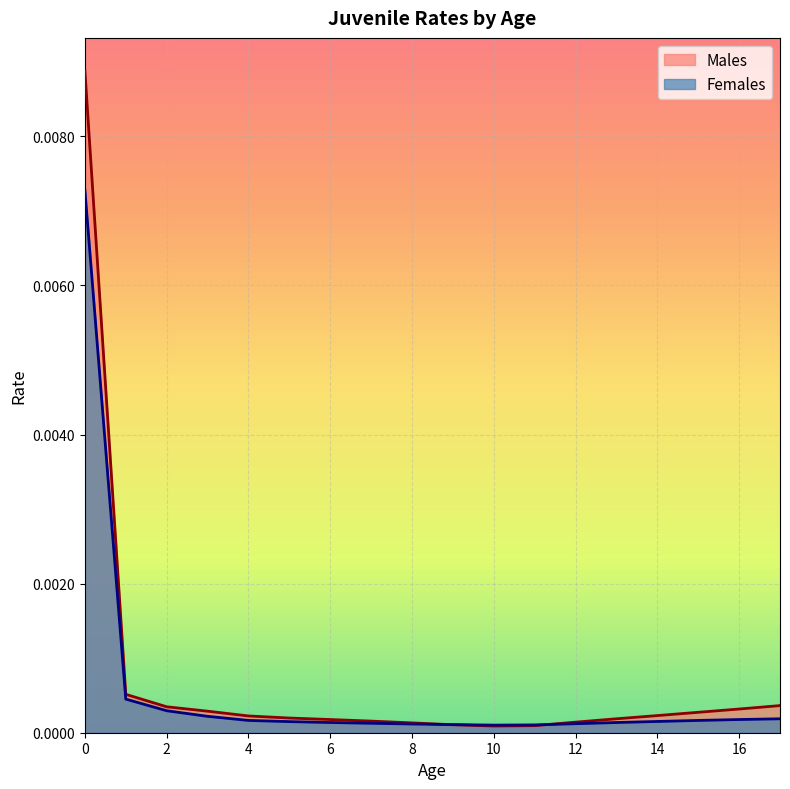

True or false: Females has more than 1 interior local peaks.

False